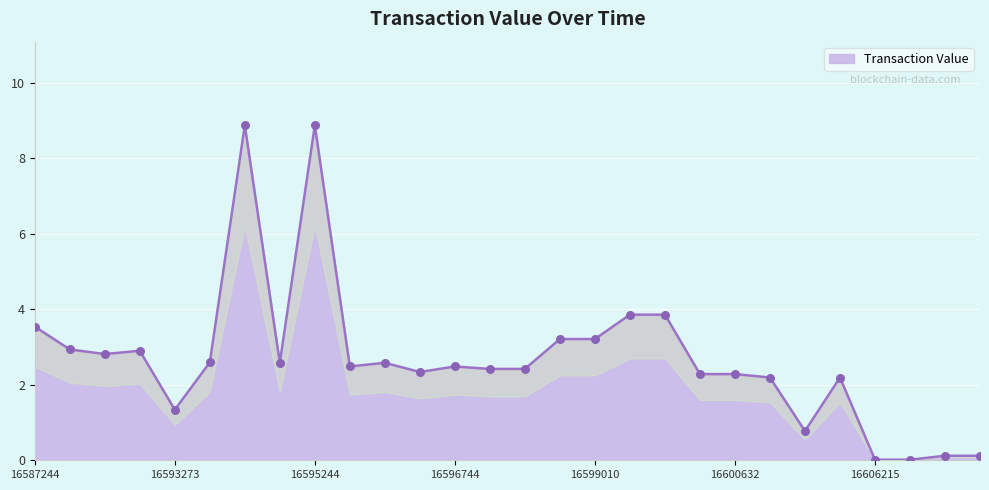

Approximately how many times larger is the value at 1660214695 compared to 1659583004?

0.9